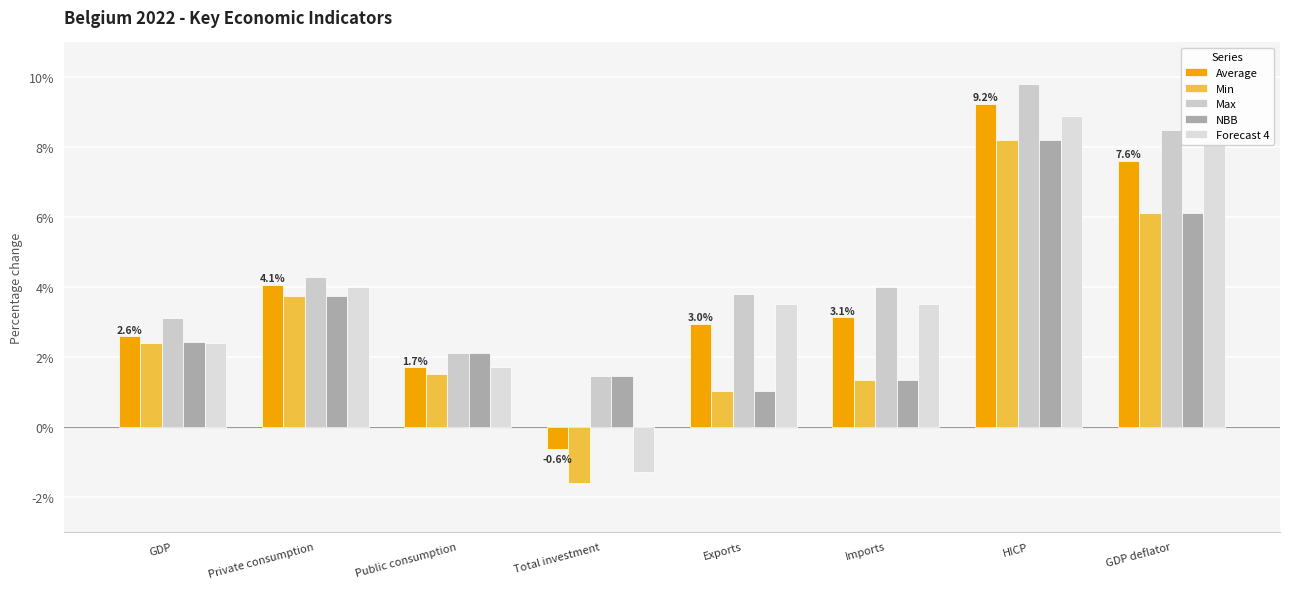

Which has a higher value, Total investment or Private consumption?

Private consumption